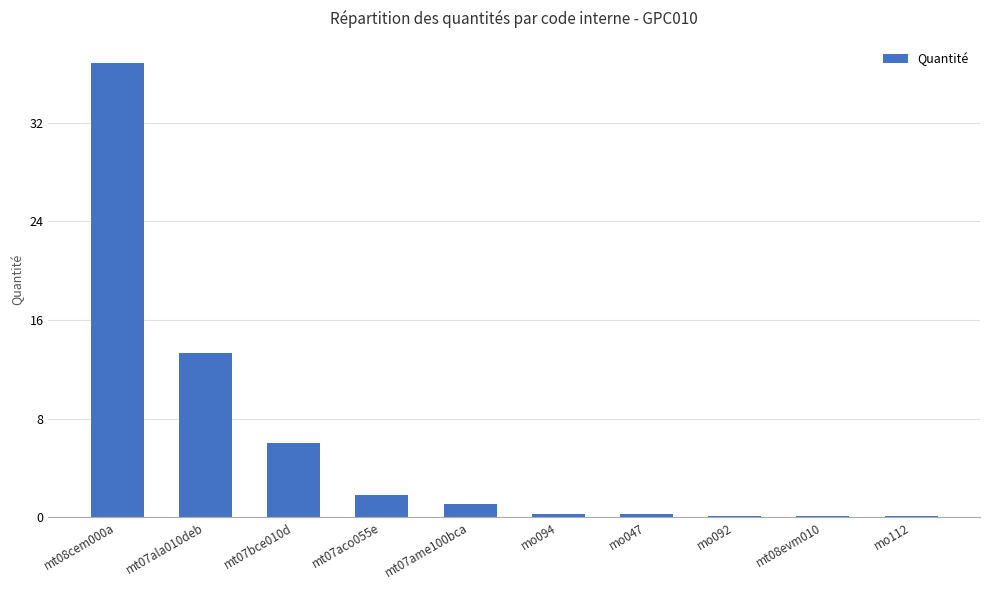

The value at mt07ala010deb is 3.3. True or false?

False